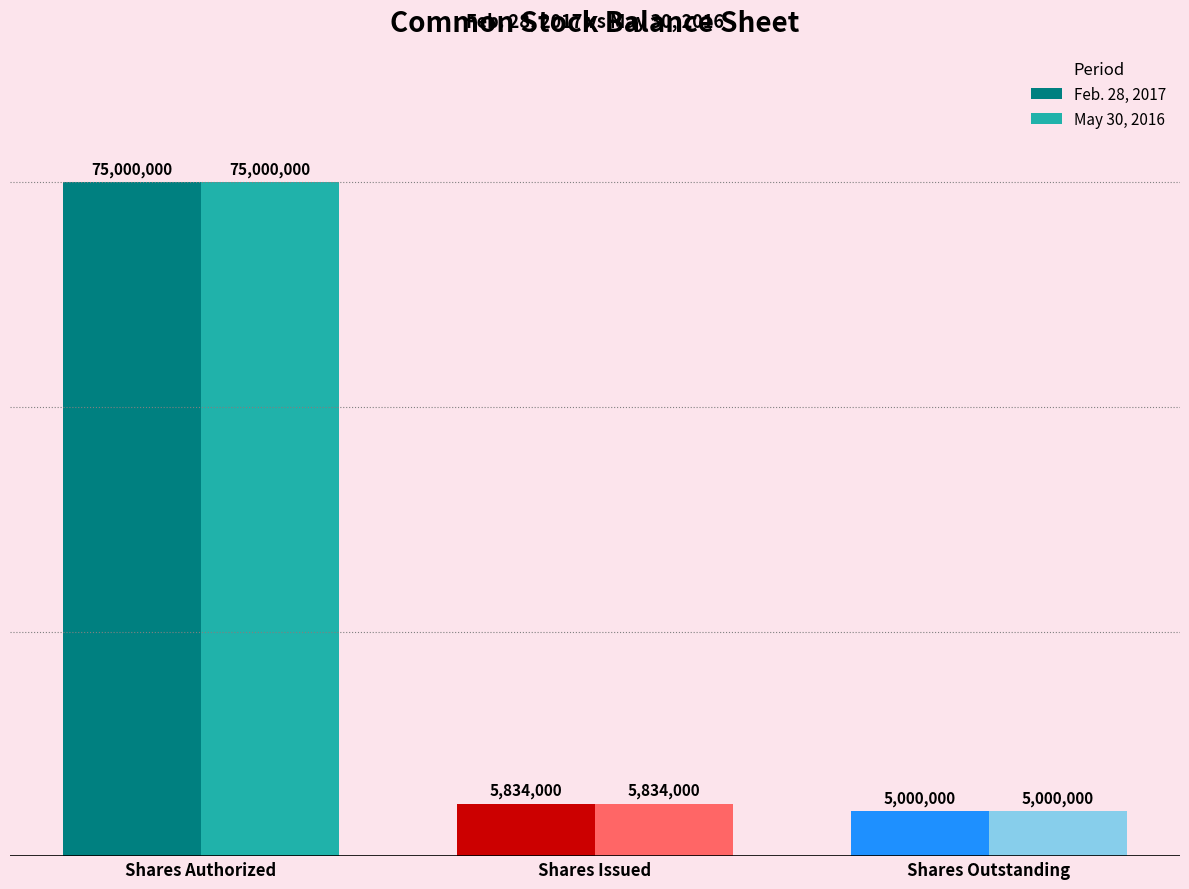

What is the sum of all May 30, 2016 values?

85834000